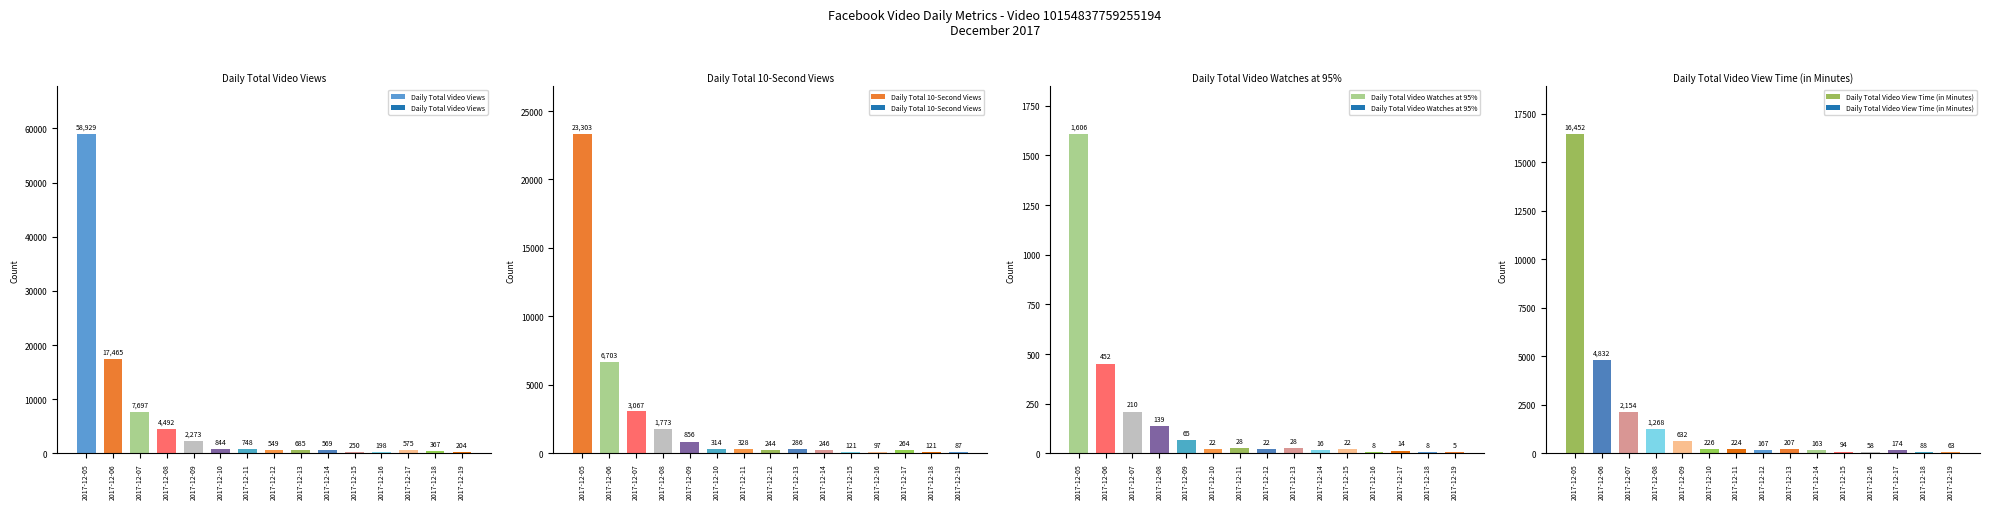

What is the spread (max minus min) of values at 2017-12-12?

527